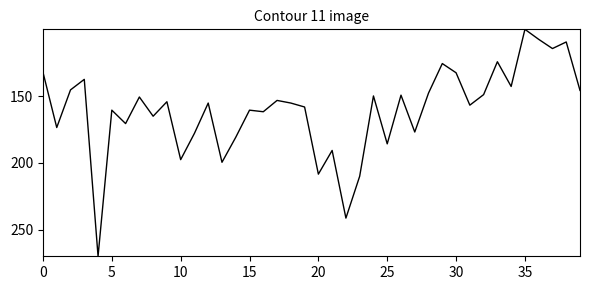

What is the maximum value shown in the chart?

270.0